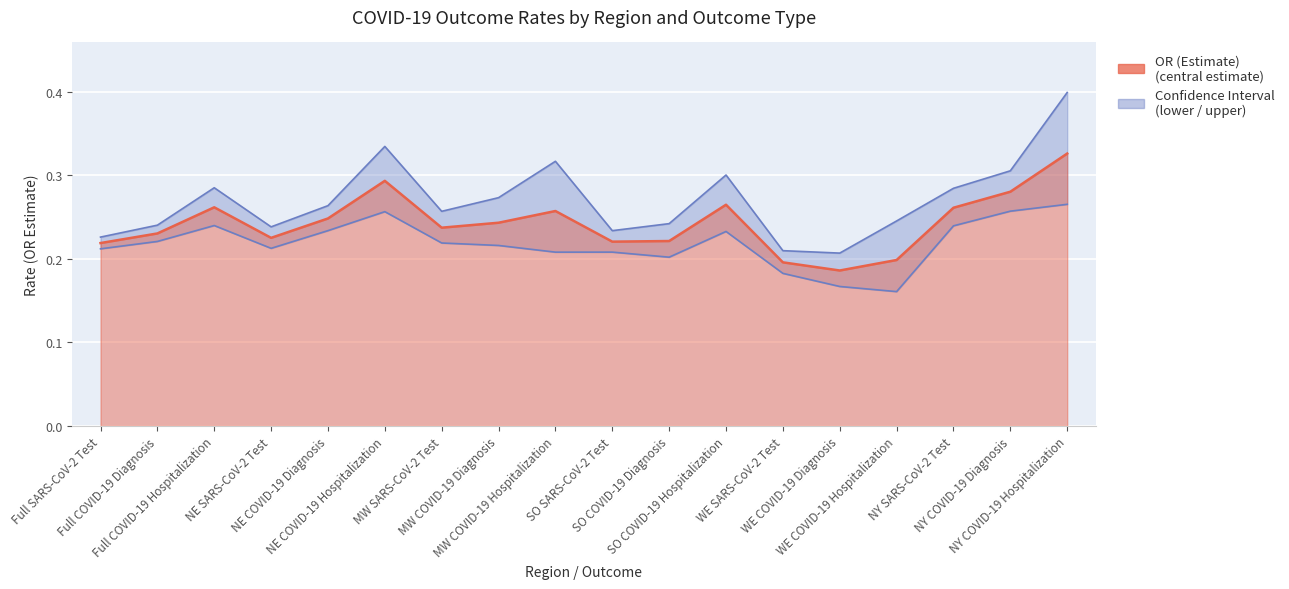

What is the greatest value displayed?

0.4